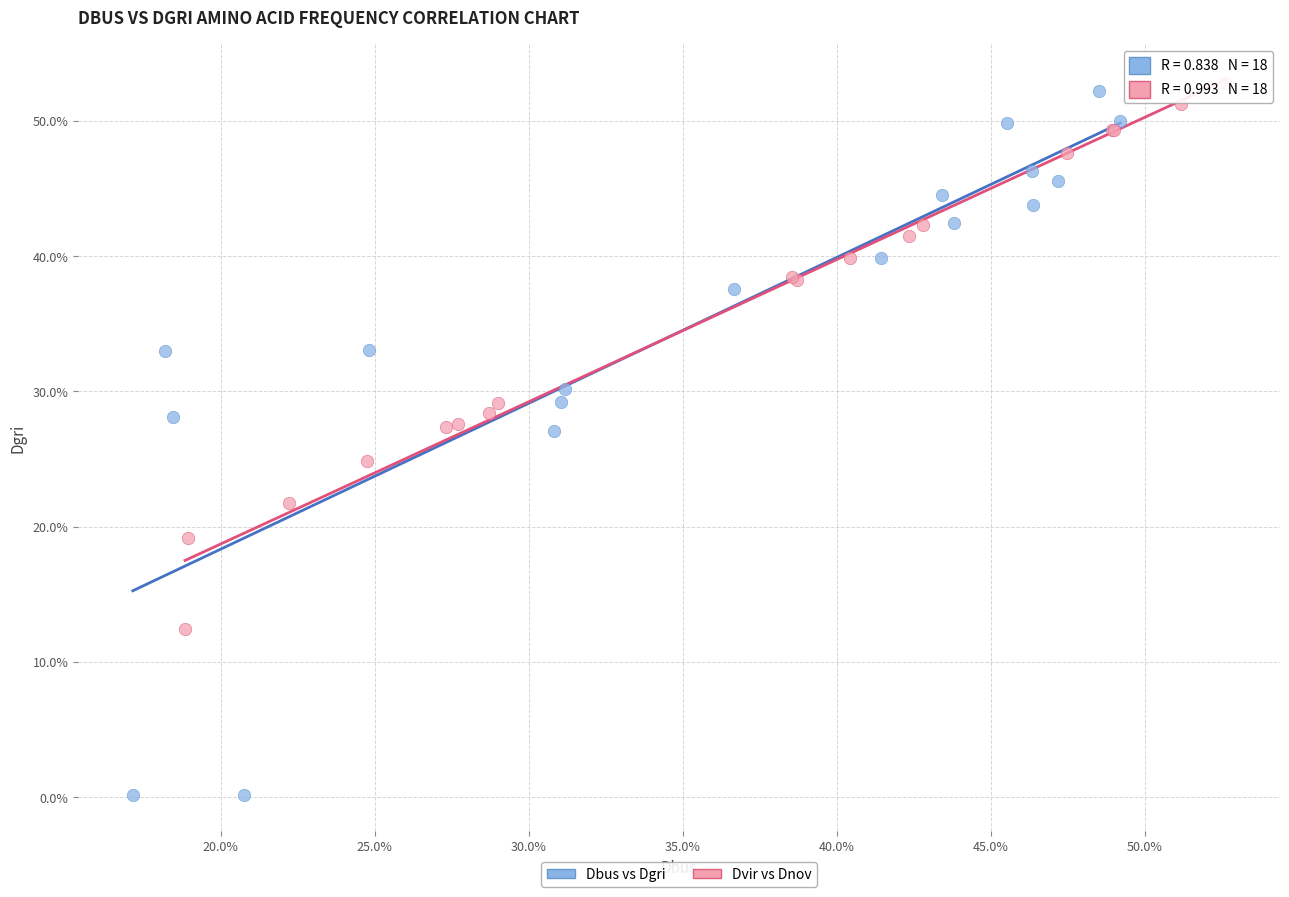

Which series contains the lowest Y value?

Dbus vs Dgri